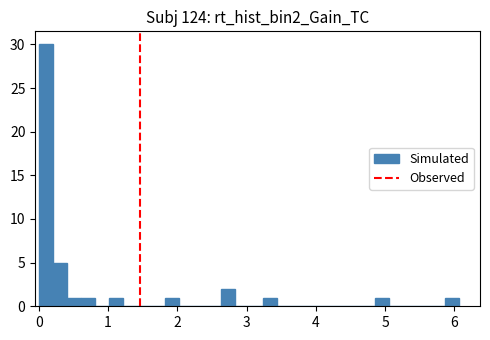

Read against the x-axis, roughly where is the centre of the tallest bar?

0.1